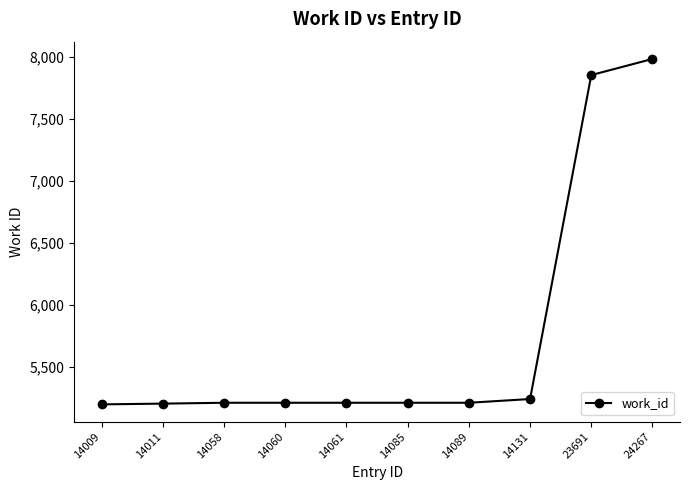

The chart shows a value of 7982 at 24267. True or false?

True